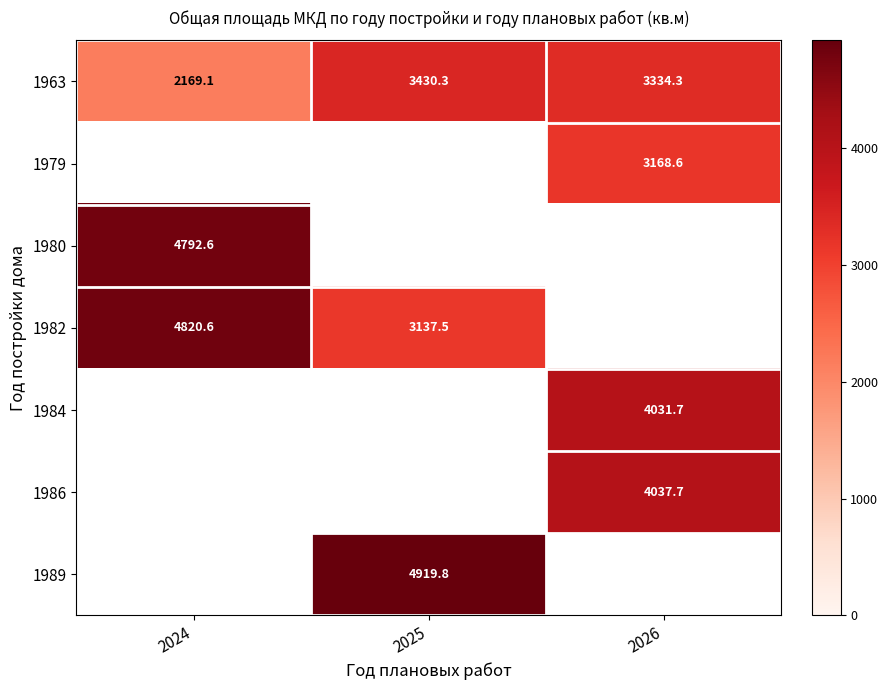

What is the difference between the 1963 values at 2026 and 2025?

96.0